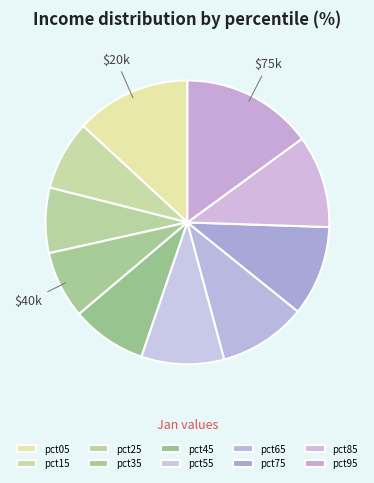

Count the number of slices in the pie.

10